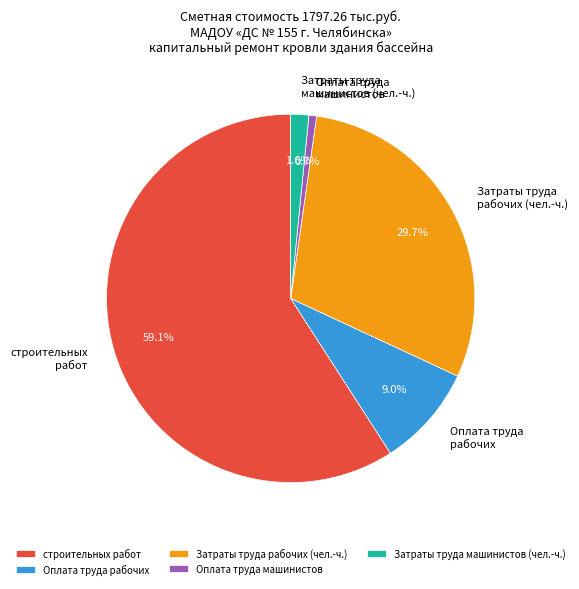

Which category has the biggest portion of the pie?

строительных работ